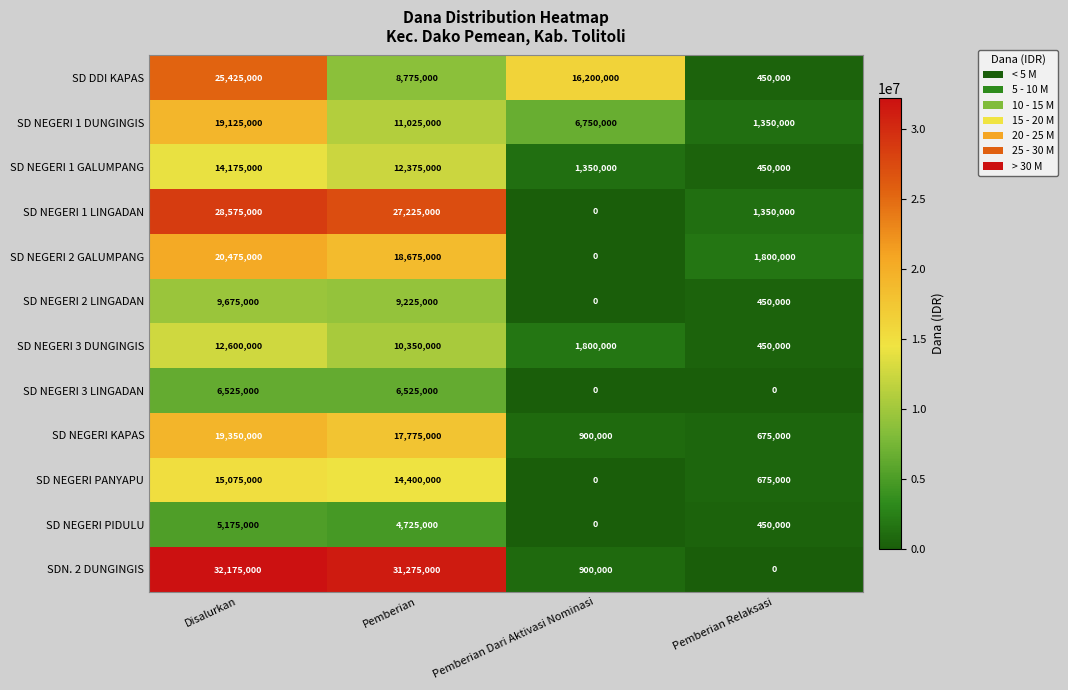

What is the average value of the SD DDI KAPAS series?

12712500